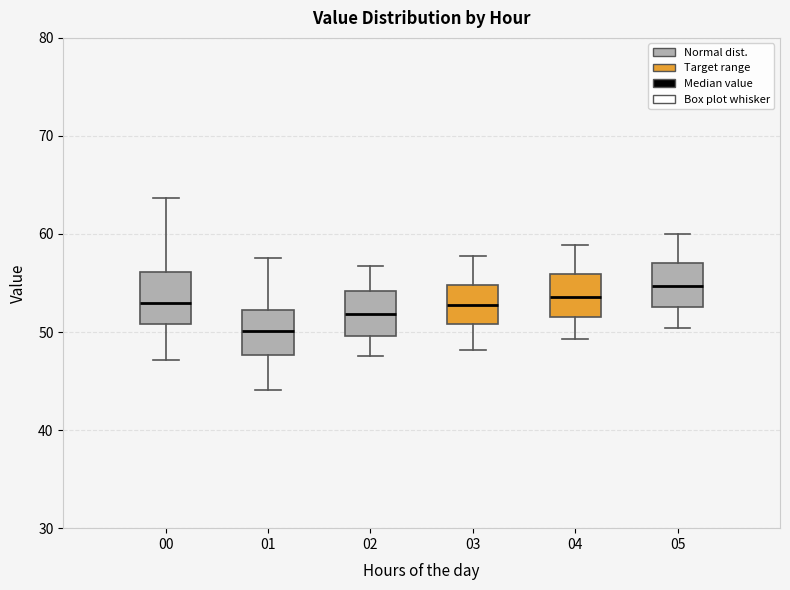

Reading left to right, transcribe this box plot: for each box, give where its median line is, the range the box spans, and where its two whiskers end, as read against the y-axis. The values are not printed on the chart, so give them approximately, as read against the axis.

00: median 53, box 51 to 56, whiskers 47 to 64
01: median 50, box 48 to 52, whiskers 44 to 58
02: median 52, box 50 to 54, whiskers 48 to 57
03: median 53, box 51 to 55, whiskers 48 to 58
04: median 54, box 52 to 56, whiskers 49 to 59
05: median 55, box 53 to 57, whiskers 50 to 60